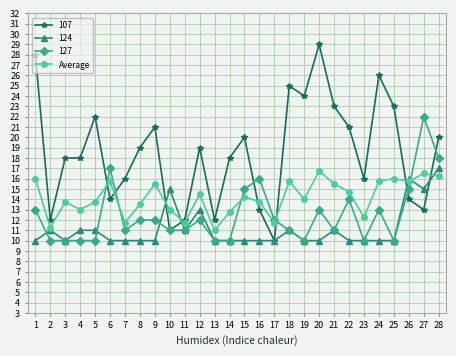

The value of Average at 10 is 3.7. True or false?

False